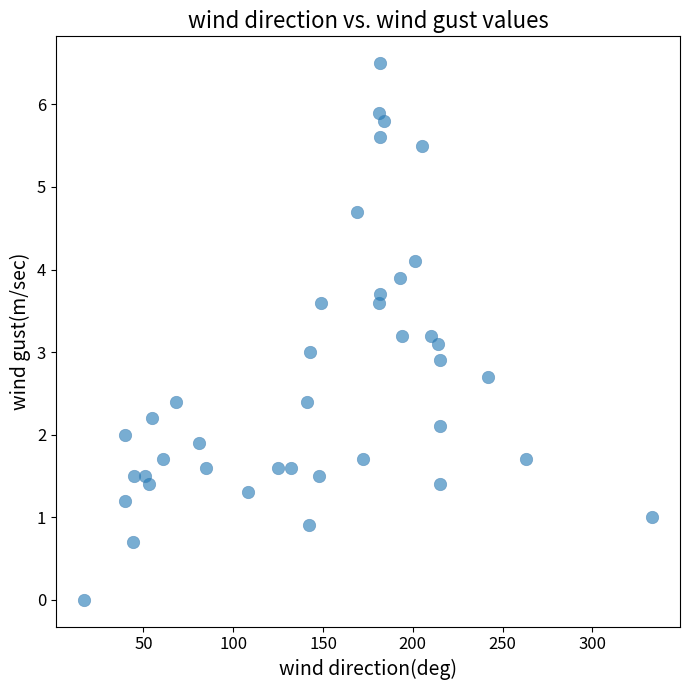

What is the range of X values (max minus min)?

316.0